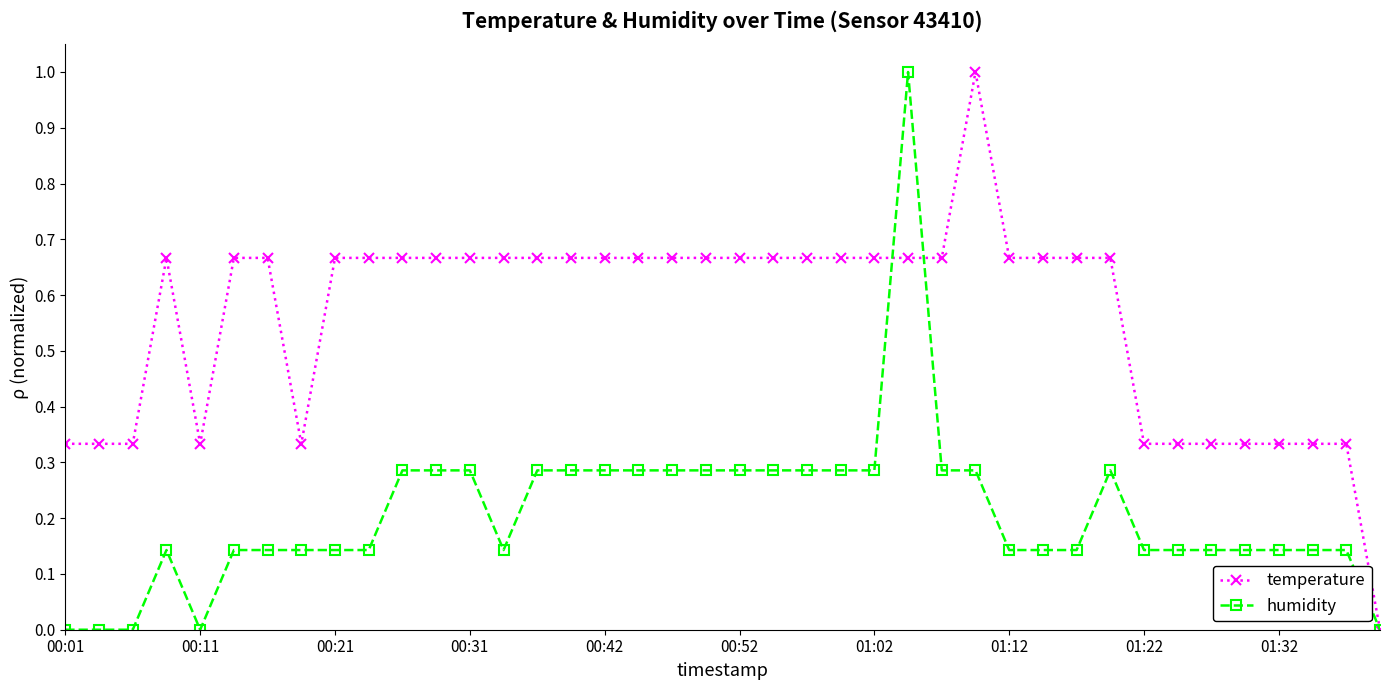

What is the maximum value for temperature?

1.0